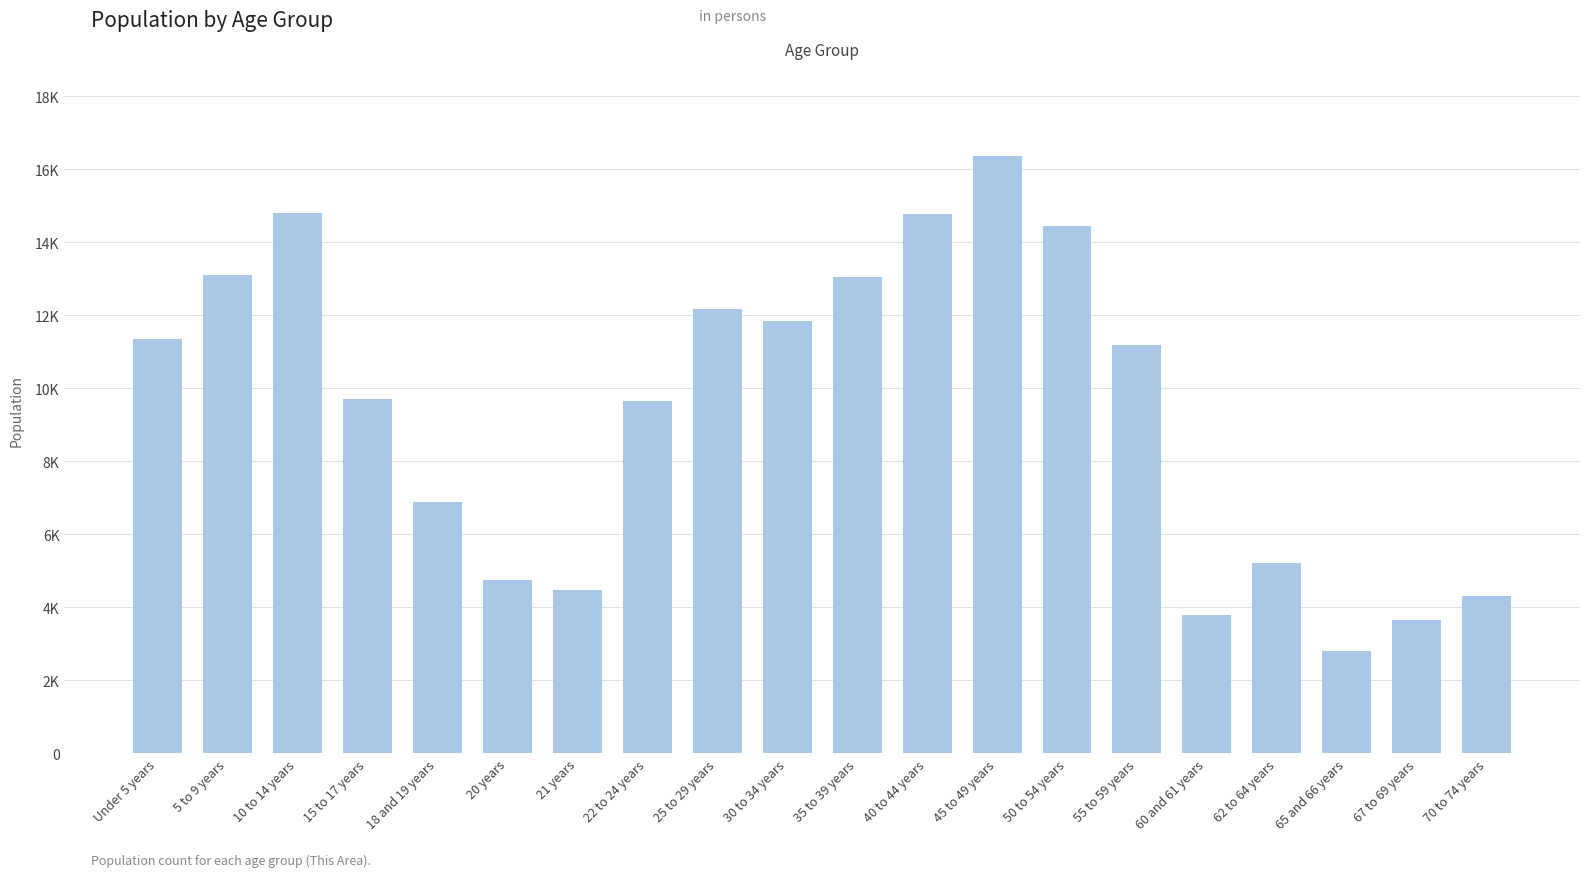

Are the bars horizontal?

No